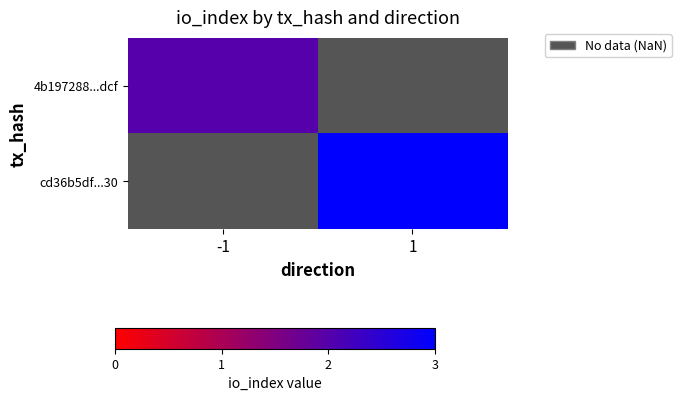

Read the 4b197288...dcf value at -1.

2.0